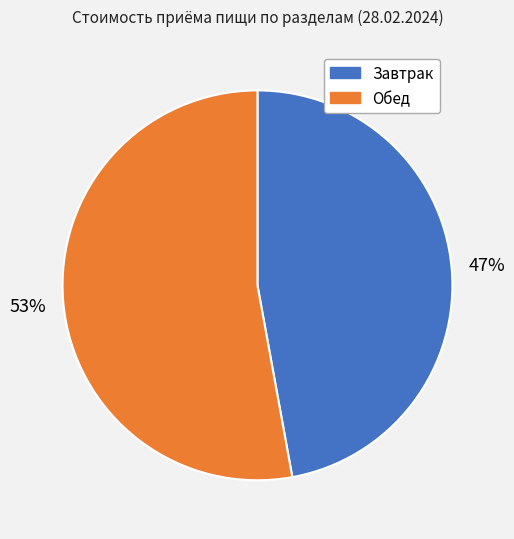

What is the ratio of the value at Завтрак to the value at Обед?

0.9